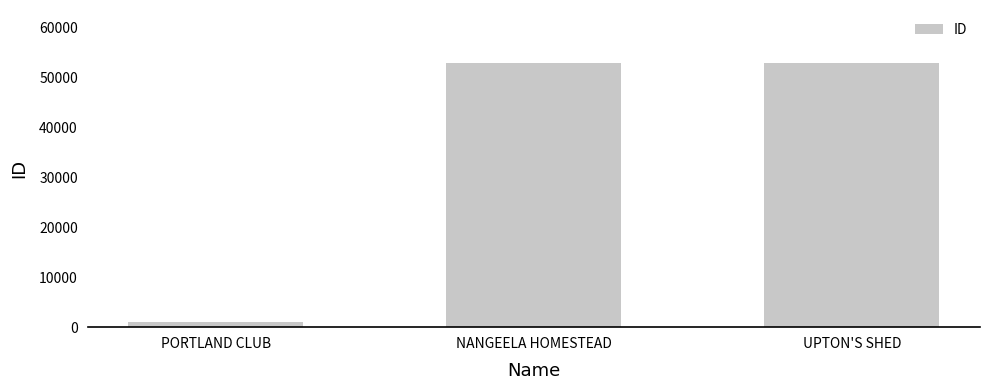

At which label is the value closest to 26919?

NANGEELA HOMESTEAD